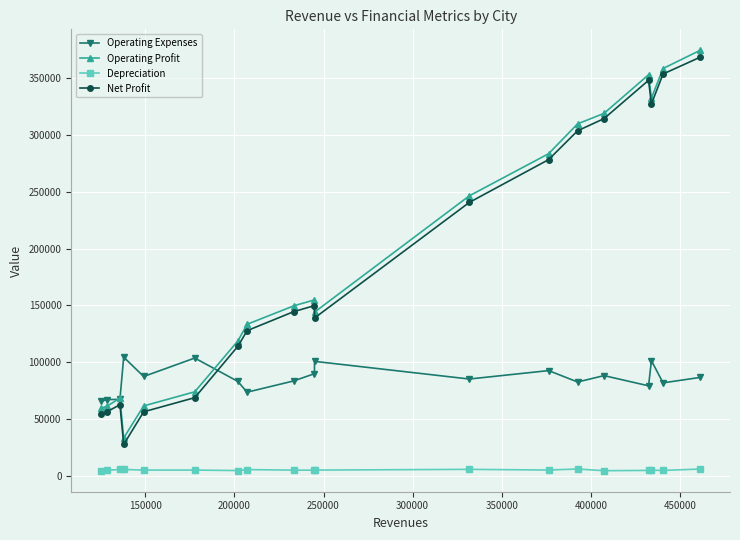

What is the sum of all Operating Profit values?

3636985